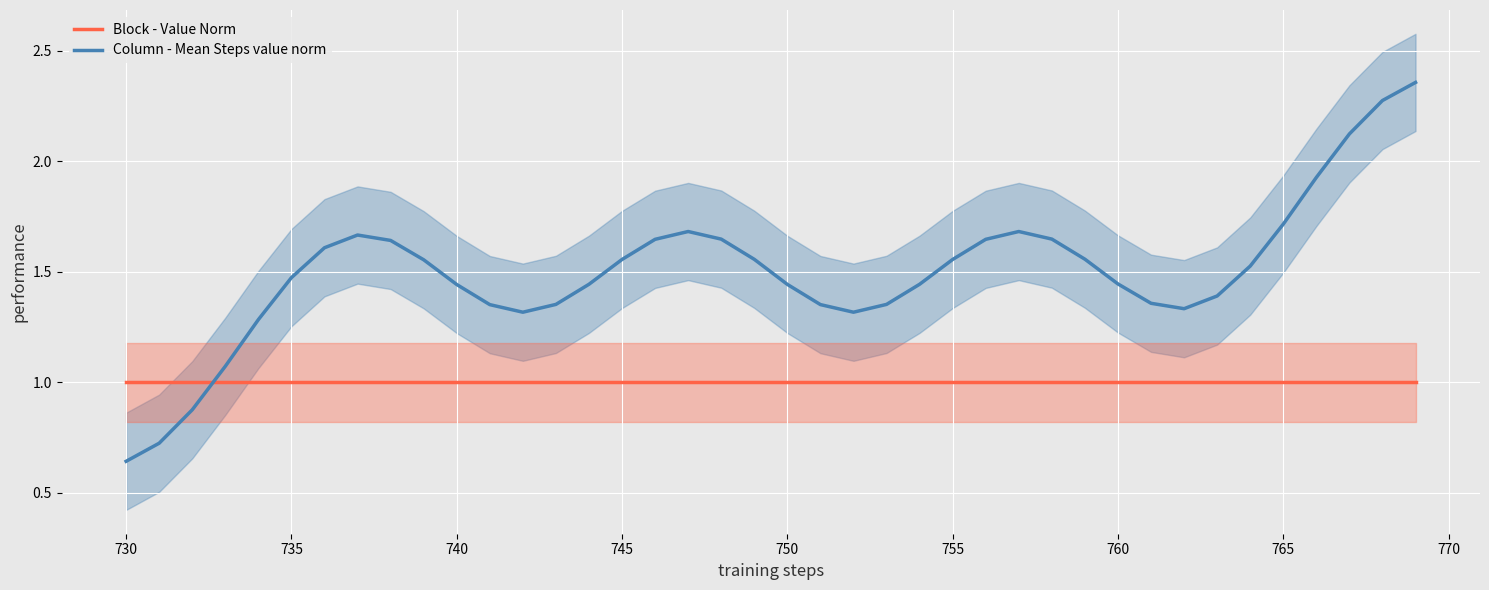

After their last crossing, which series has the higher values: Column - Mean Steps value norm or Block - Value Norm?

Column - Mean Steps value norm